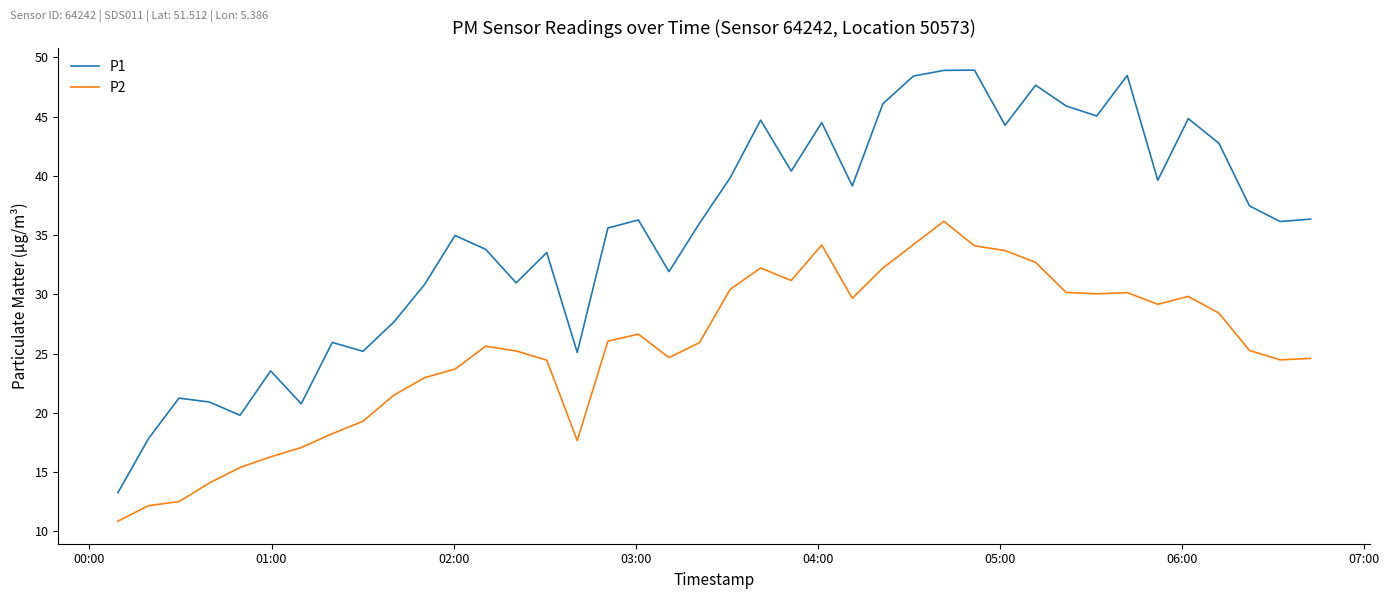

What is the smallest value displayed?

10.9